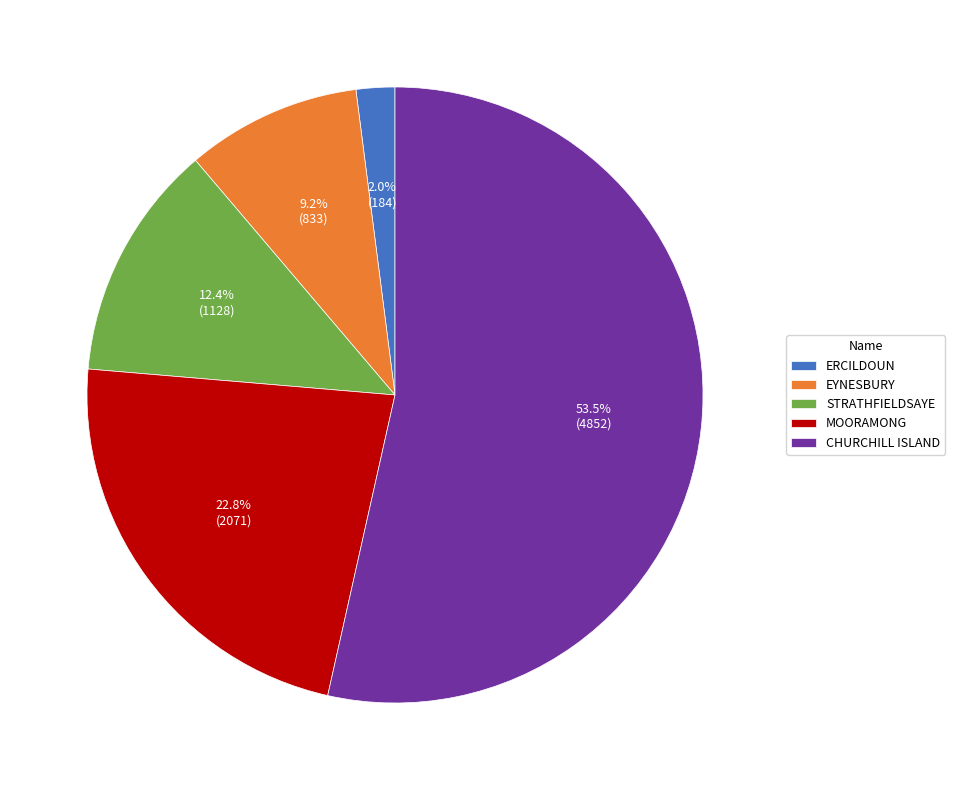

What is the smallest slice in the pie chart?

ERCILDOUN